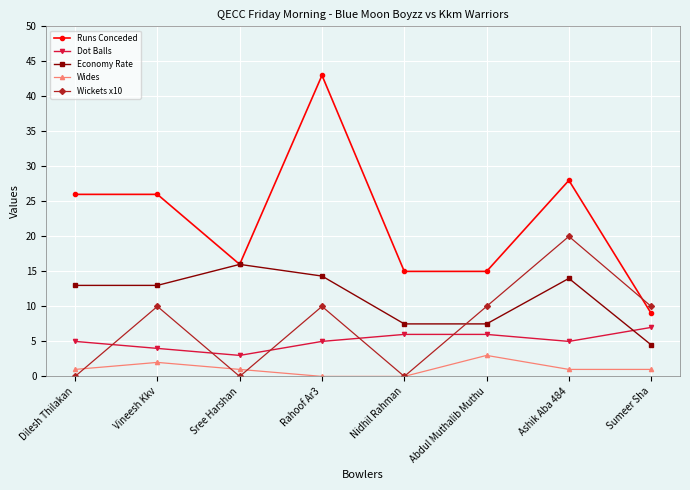

True or false: Dot Balls and Runs Conceded intersect in this chart.

False